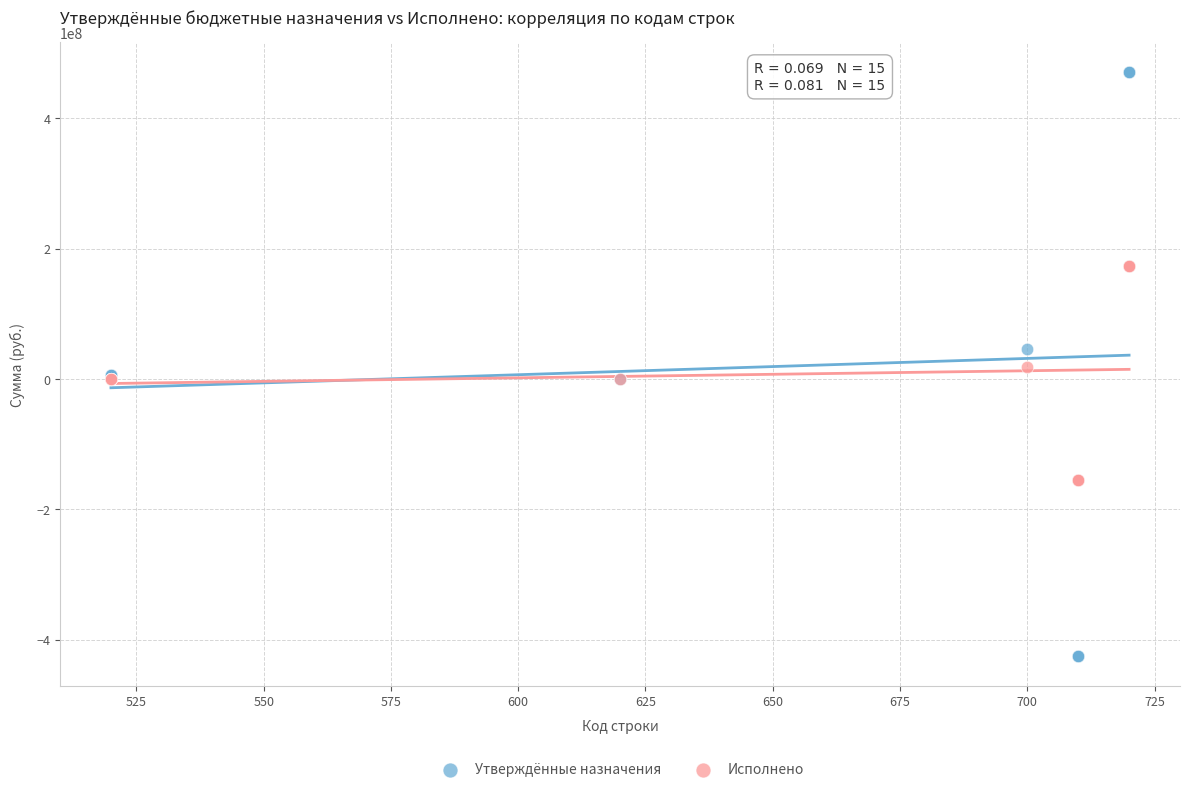

Which series contains the lowest Y value?

Утверждённые назначения